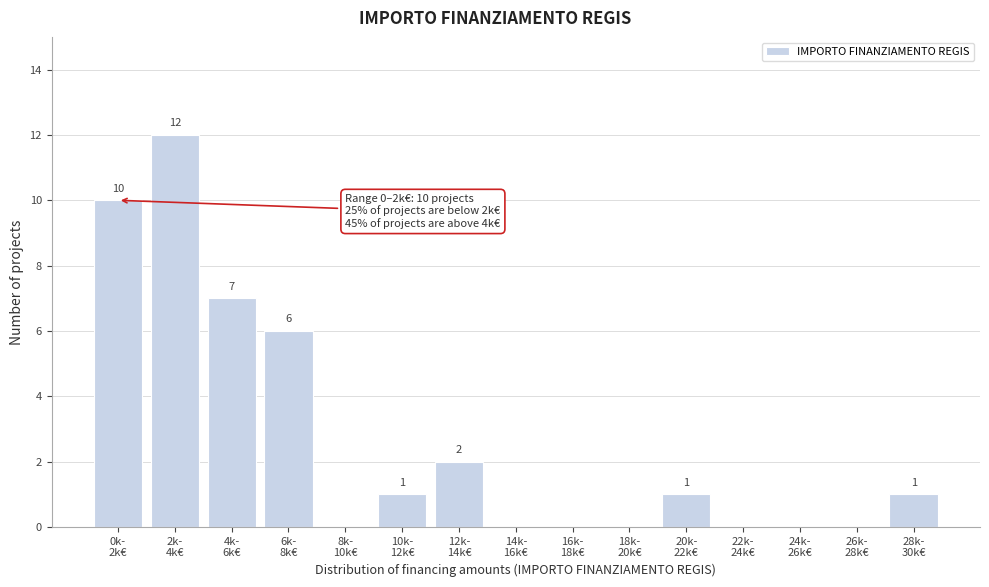

What is the sum of all values?

40